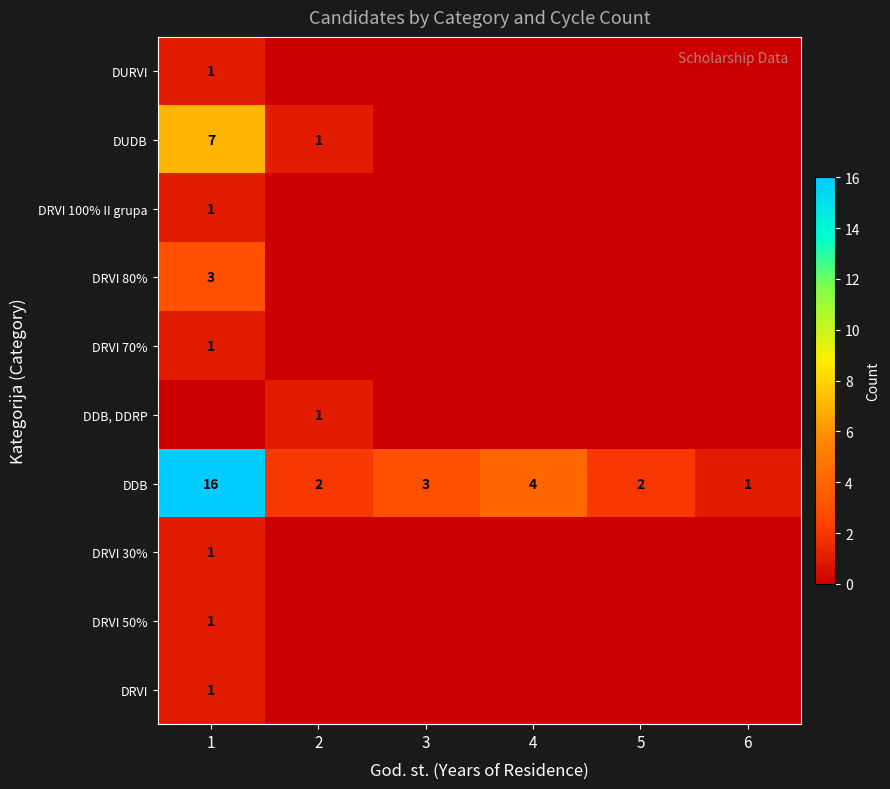

True or false: DRVI 100% II grupa has a value of 1 at 1.

True